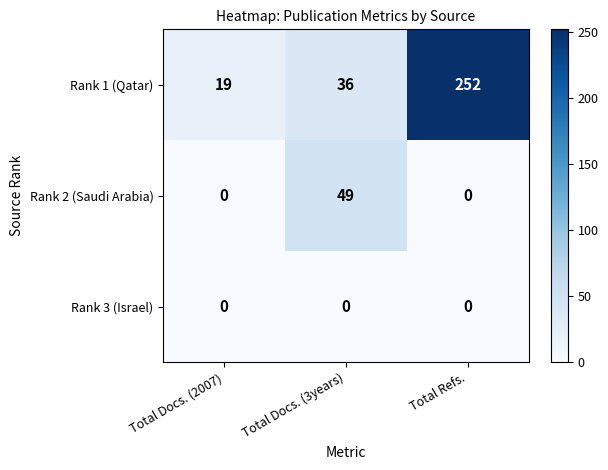

Which series has the largest total across all categories?

Rank 1 (Qatar)